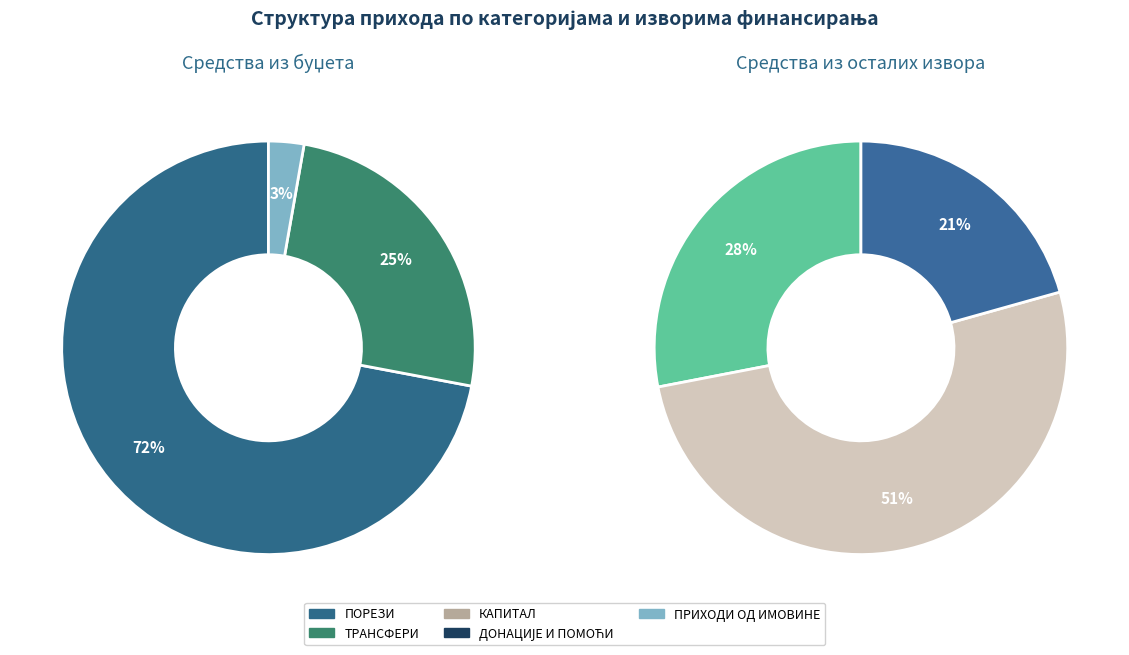

Combined, do 28 and 15 account for over 50%?

No